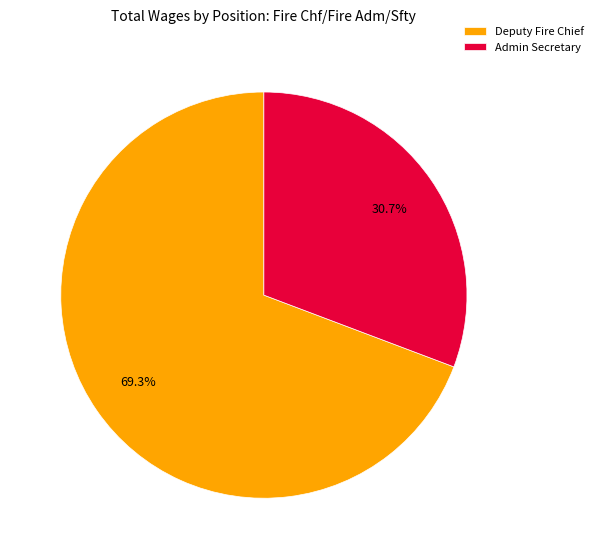

Is it true that Deputy Fire Chief is 80% of the pie?

False